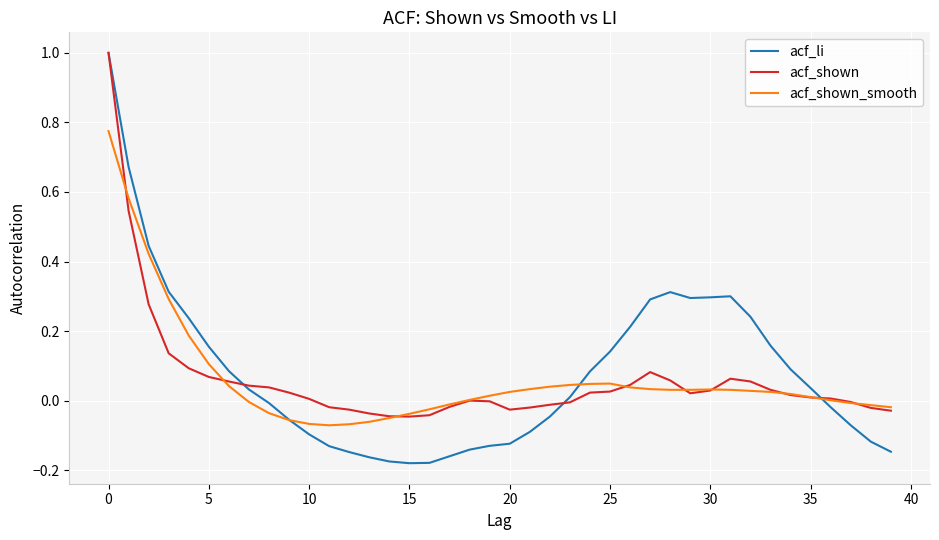

What is the maximum value for acf_shown?

1.0